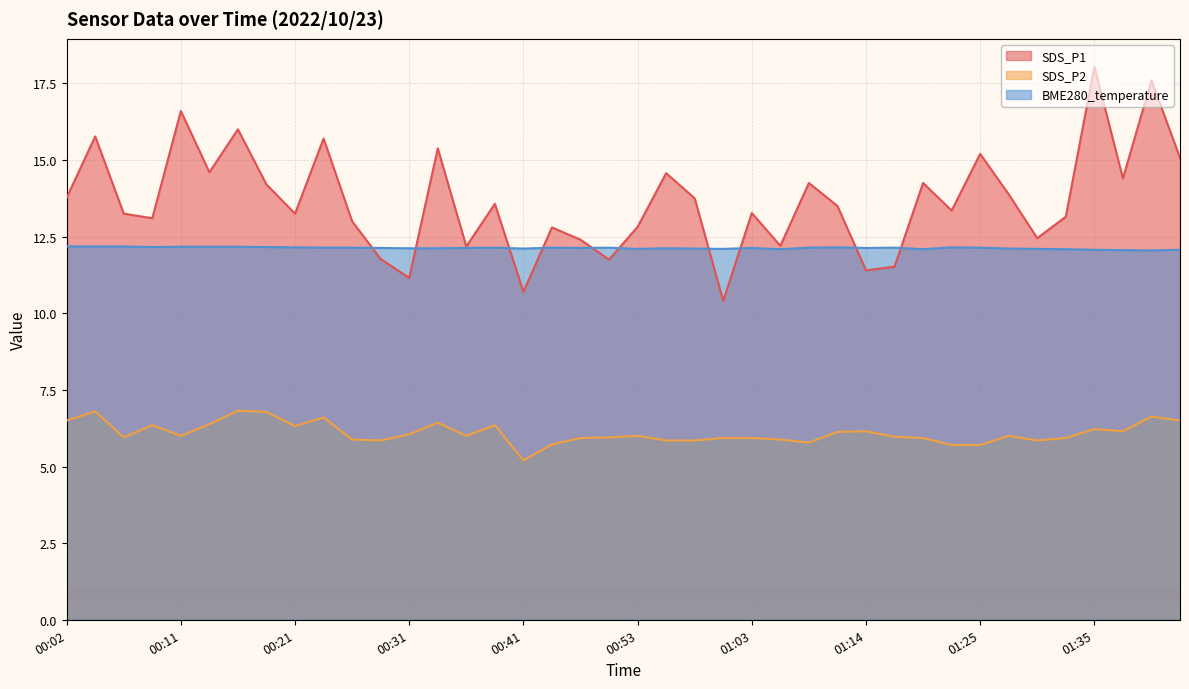

How many interior local peaks does the SDS_P1 series have?

14